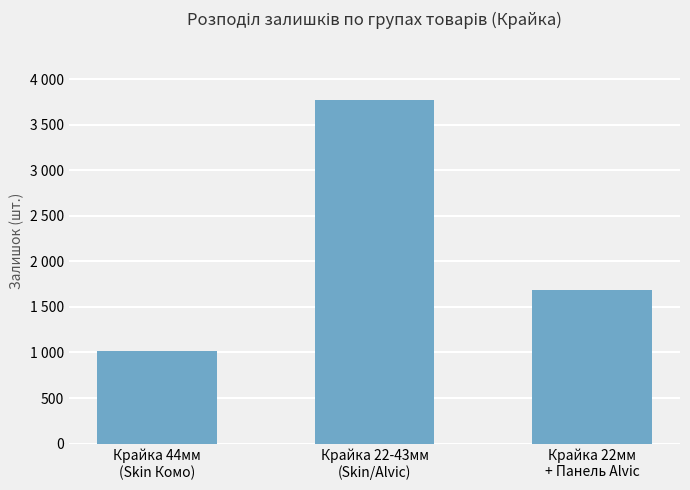

Rank the categories by value from lowest to highest.

Крайка 44мм
(Skin Комо), Крайка 22мм
+ Панель Alvic, Крайка 22-43мм
(Skin/Alvic)